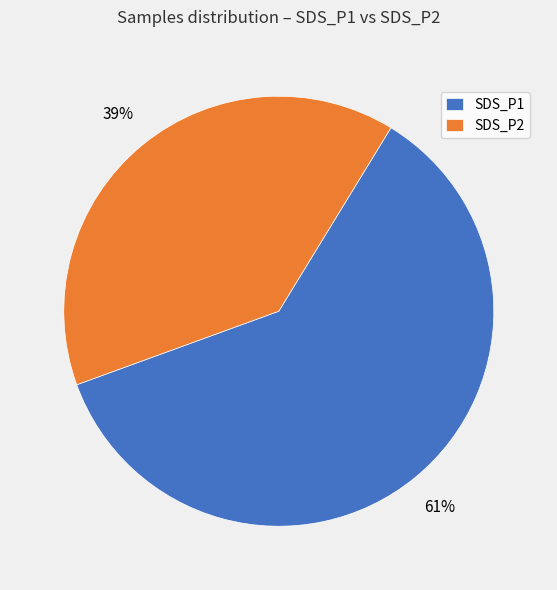

To the nearest percent, what is the combined percentage of SDS_P1 and SDS_P2?

100%